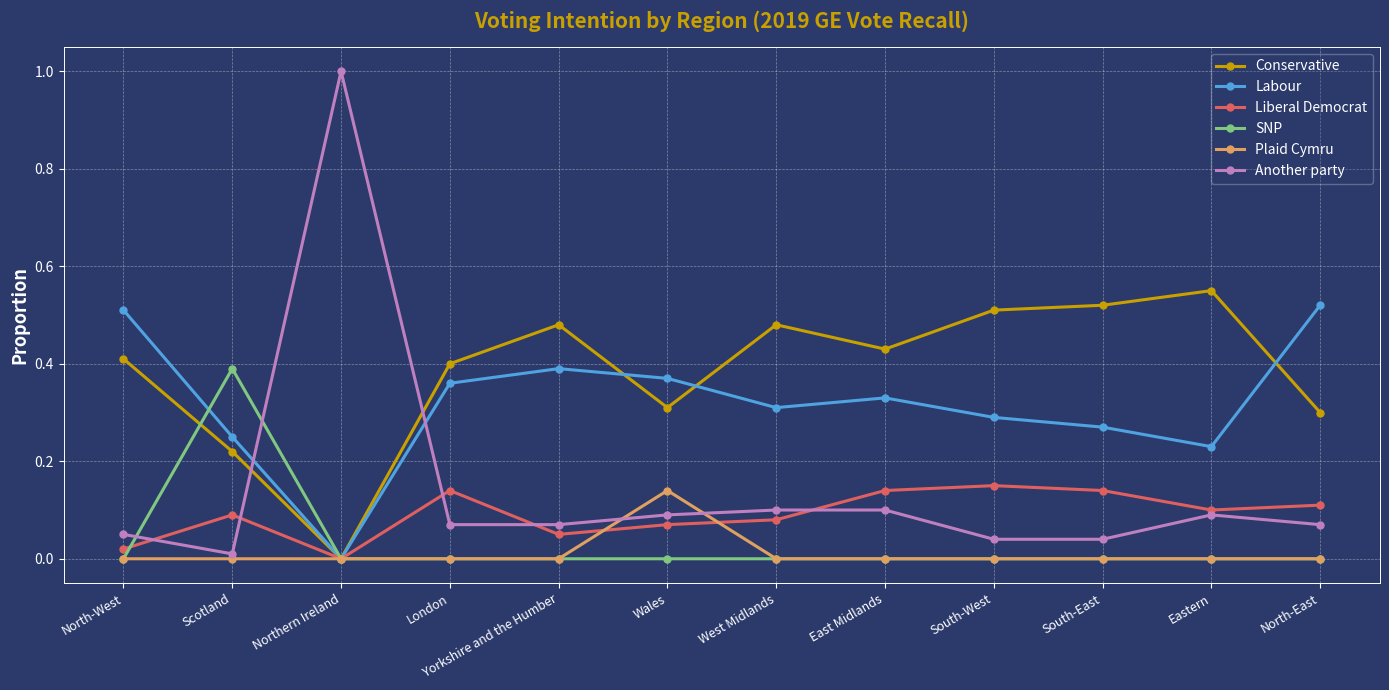

How many interior local valleys does the Liberal Democrat series have?

3